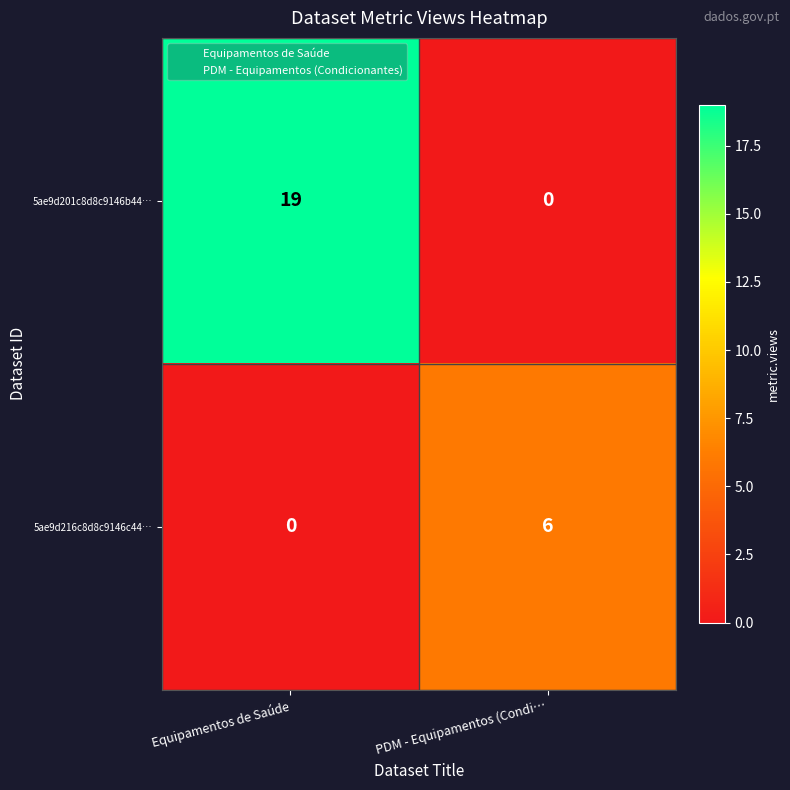

Rank the series by their average value, from lowest to highest.

5ae9d216c8d8c9146c44…, 5ae9d201c8d8c9146b44…